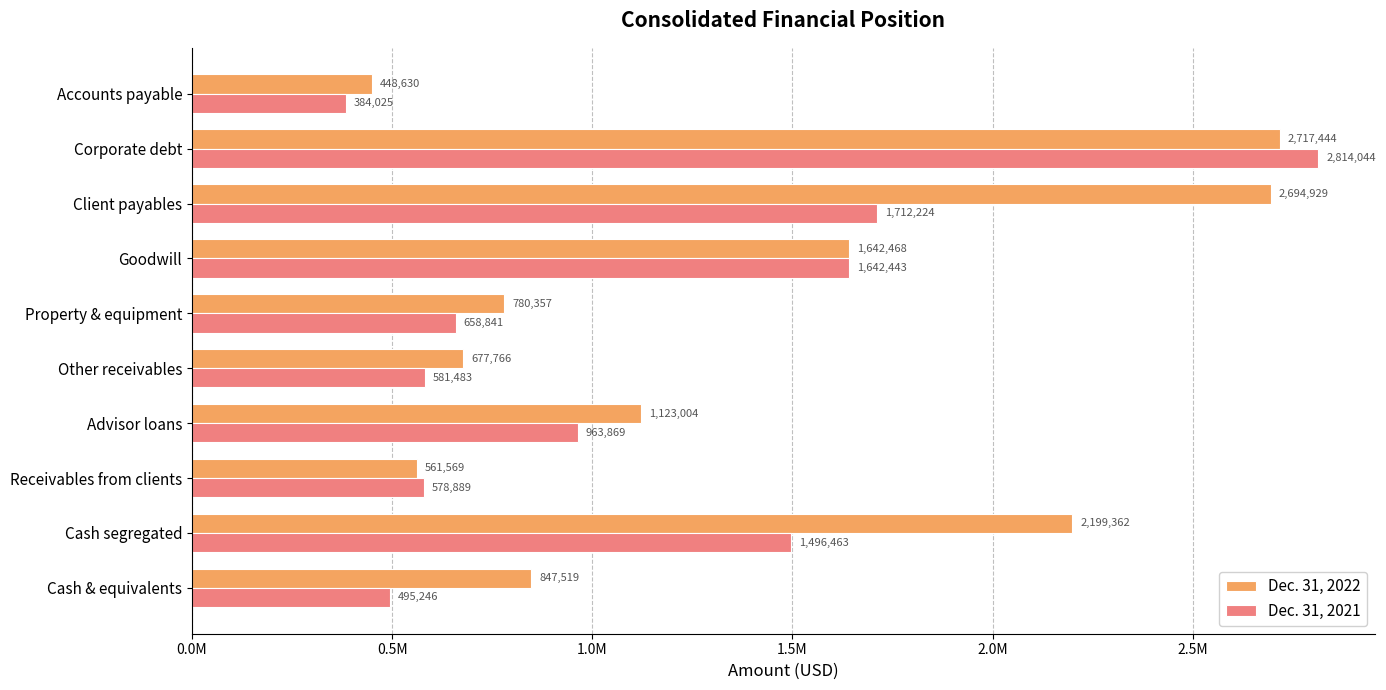

What position from the left is Client payables?

8